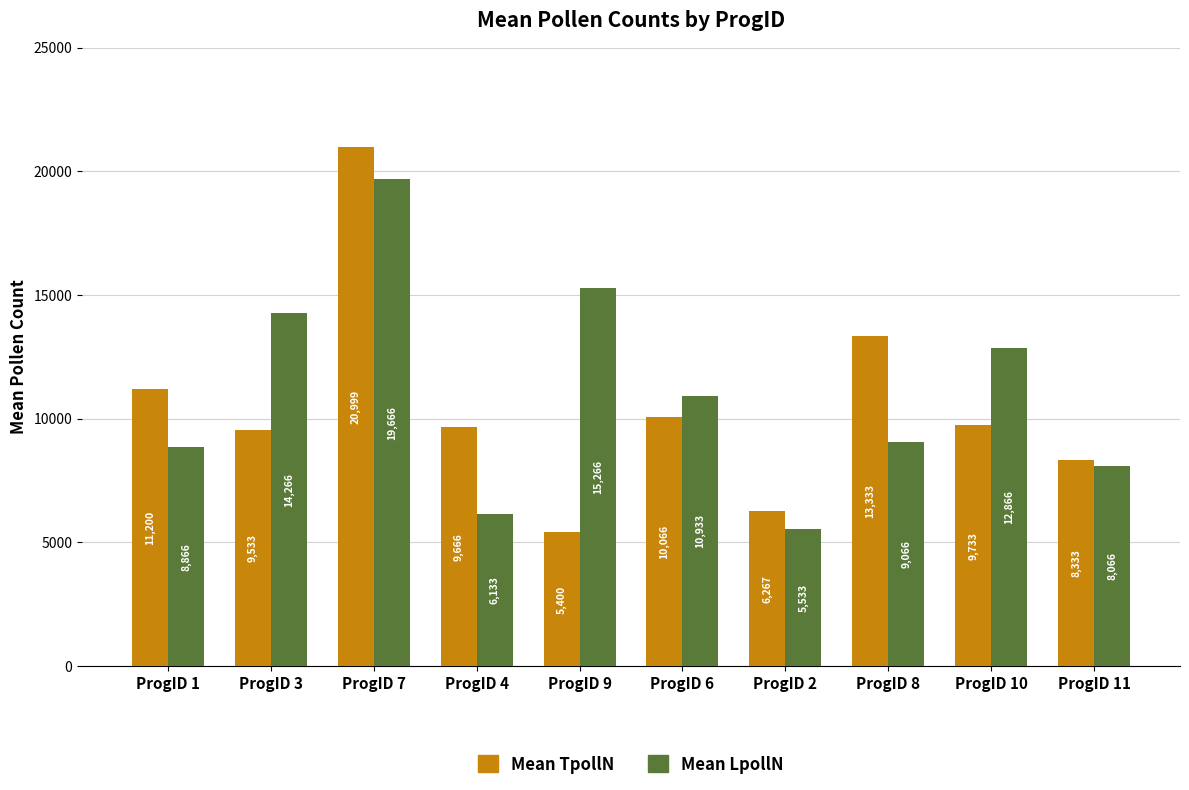

The value of Mean LpollN at ProgID 1 is 14998.9. True or false?

False